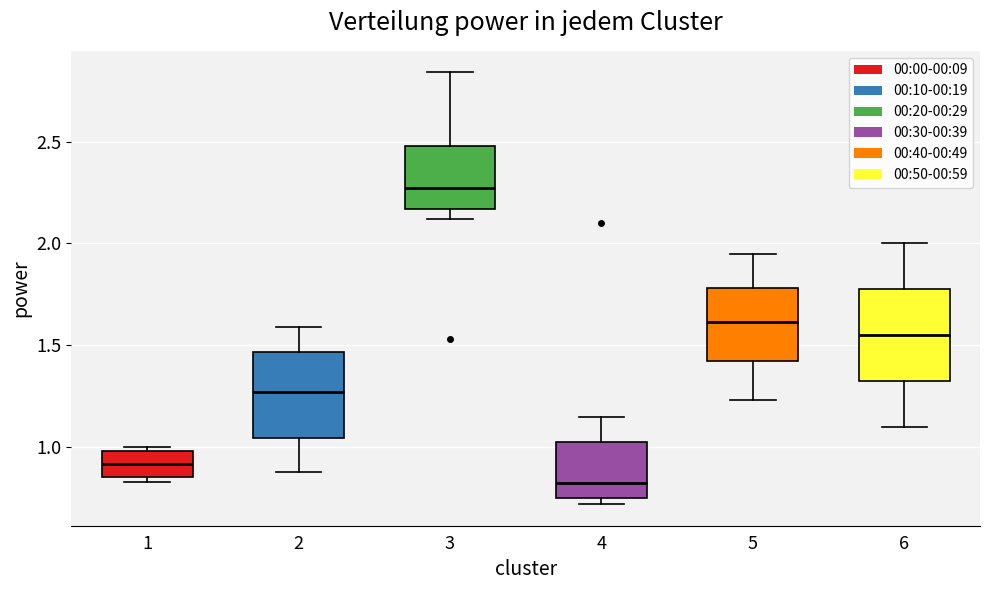

Which box's median line is the highest?

3